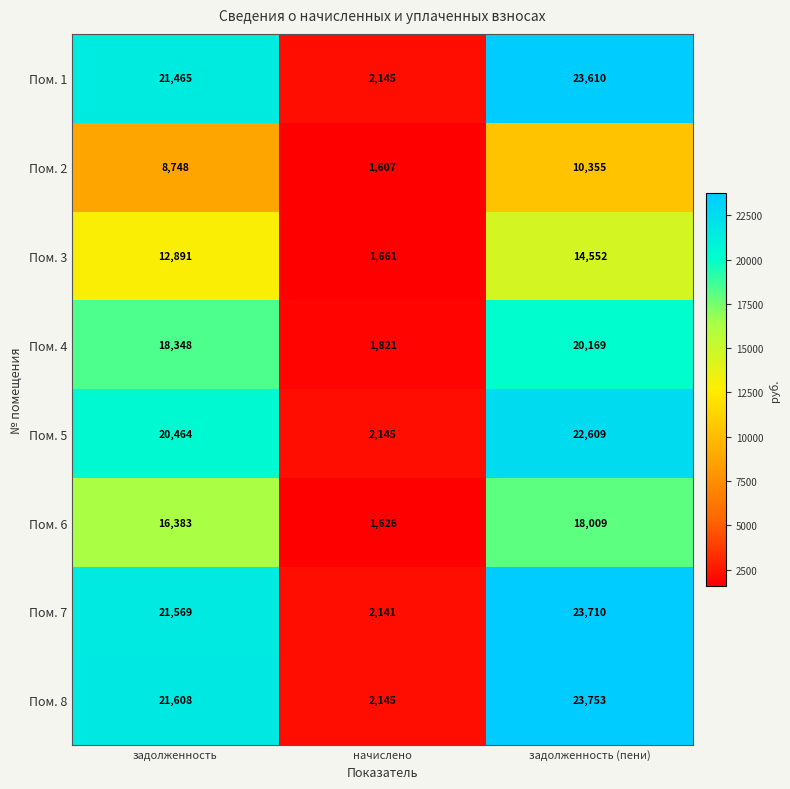

Count the Пом. 5 values in the range 2145 to 22609.

3